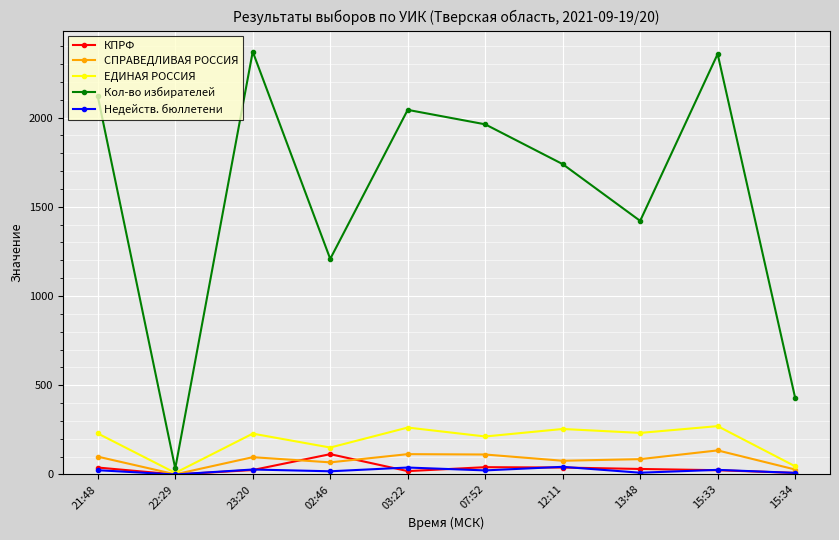

What is the difference between the highest and lowest values at 15:34?

421